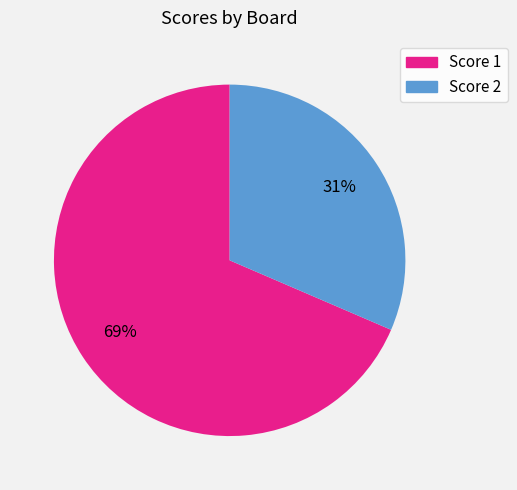

Is there any slice that represents more than half of the pie?

Yes